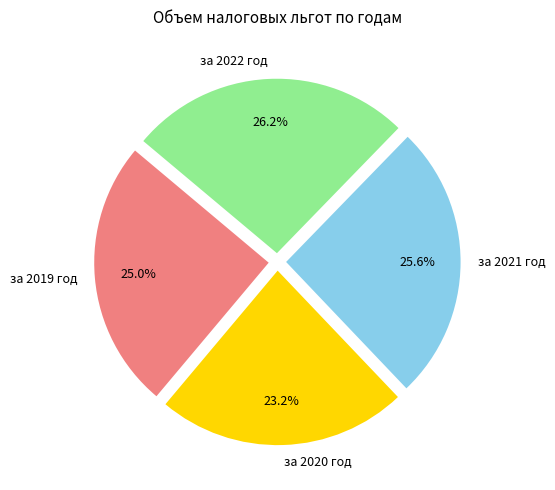

To the nearest percent, what is the combined percentage of за 2021 год and за 2022 год?

52%